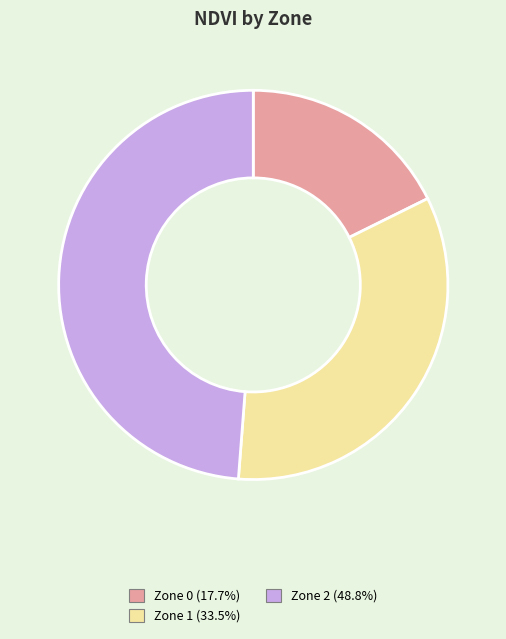

Which category has the smallest portion of the pie?

Zone 0